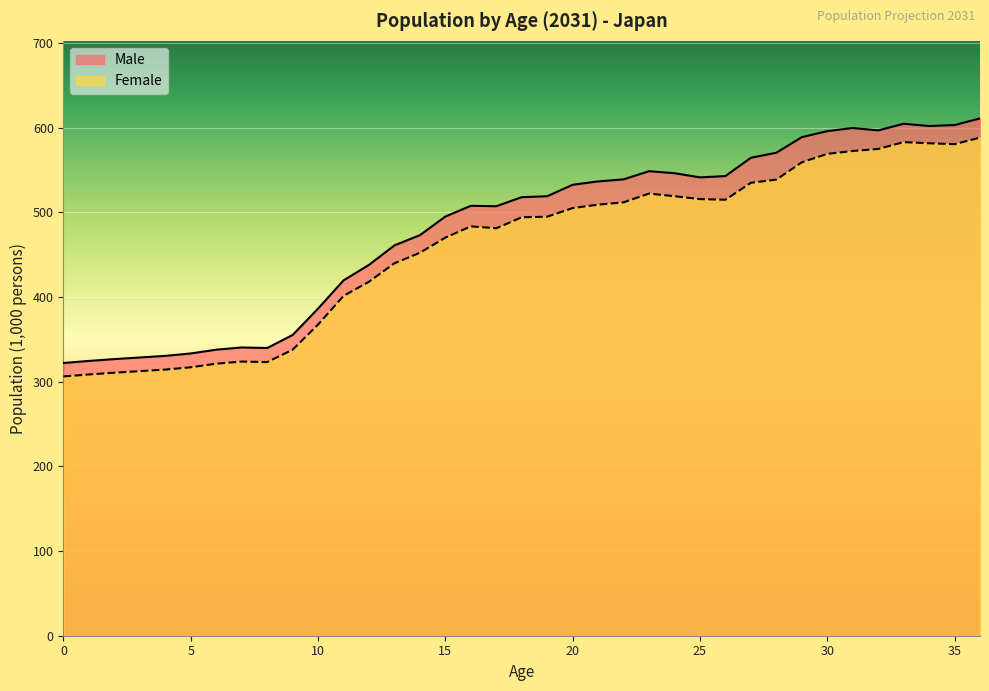

True or false: Male and Female cross at least once.

False